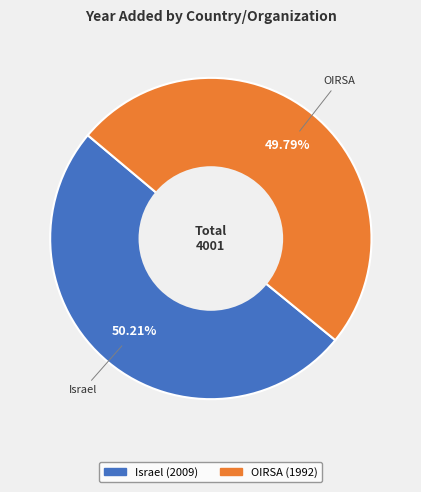

What percentage is the Israel slice, to the nearest percent?

50%